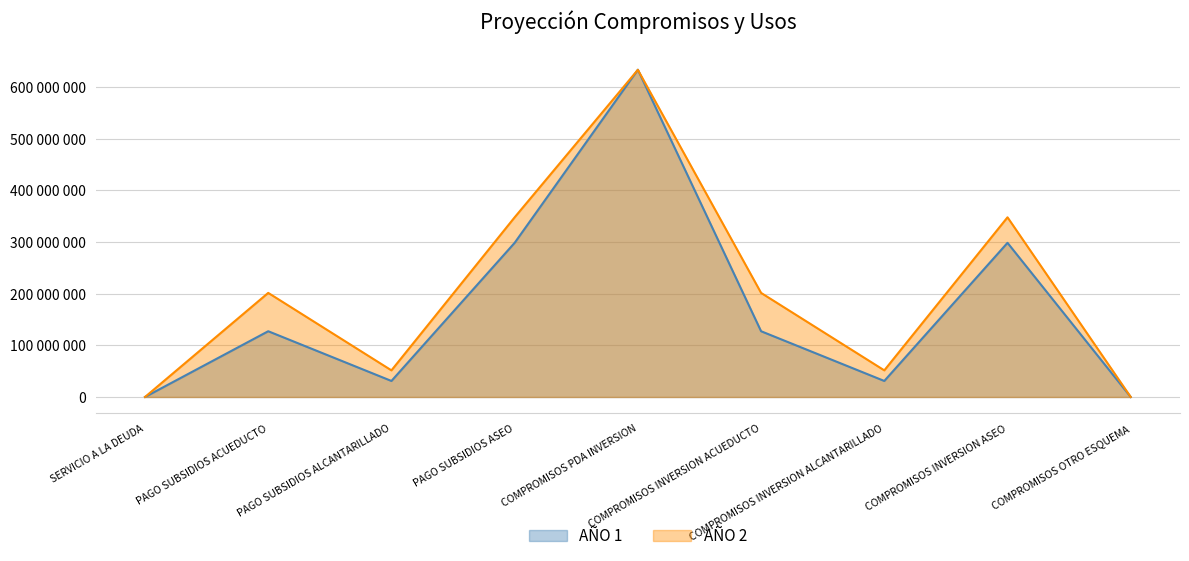

The value of AÑO 2 at PAGO SUBSIDIOS ALCANTARILLADO is 51534233. True or false?

True